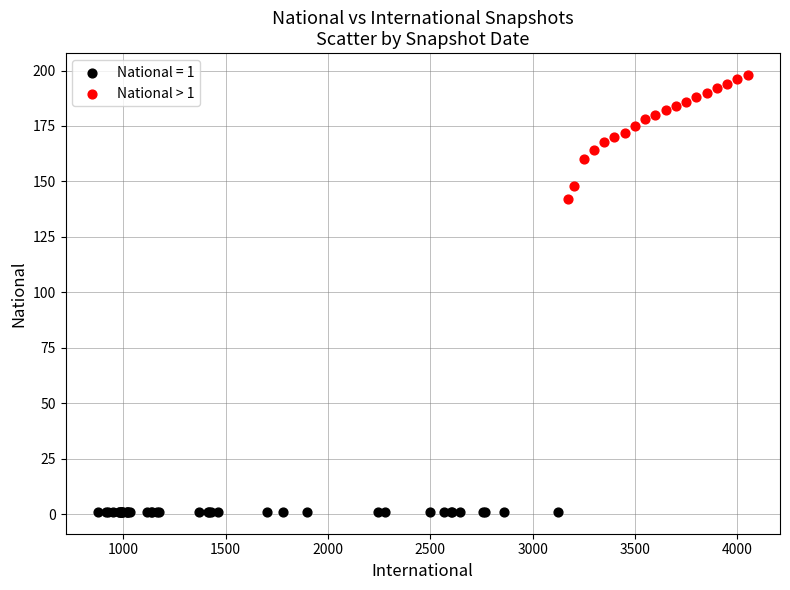

Which series contains the lowest Y value?

National = 1